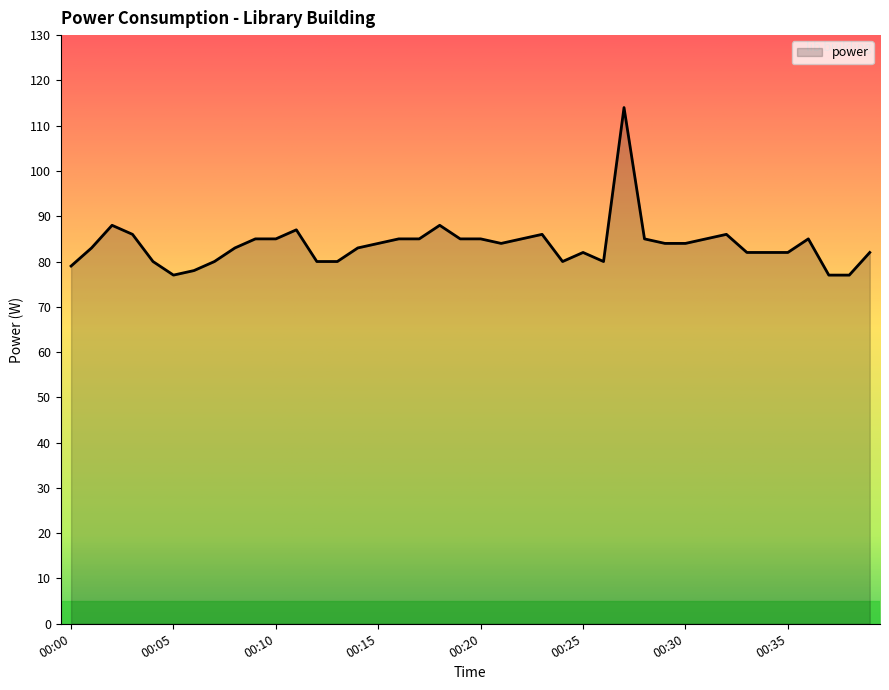

What is the smallest value displayed?

77